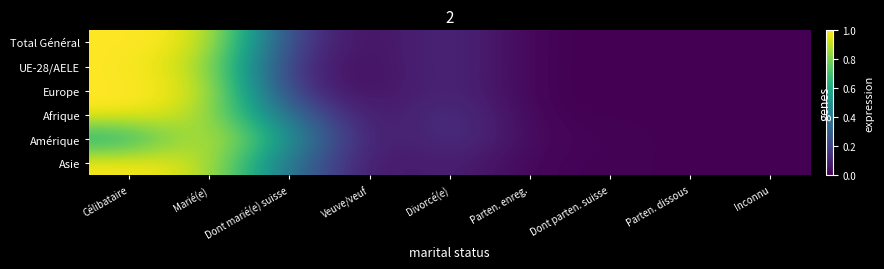

The value of Afrique at Parten. enreg. is 0.0. True or false?

True